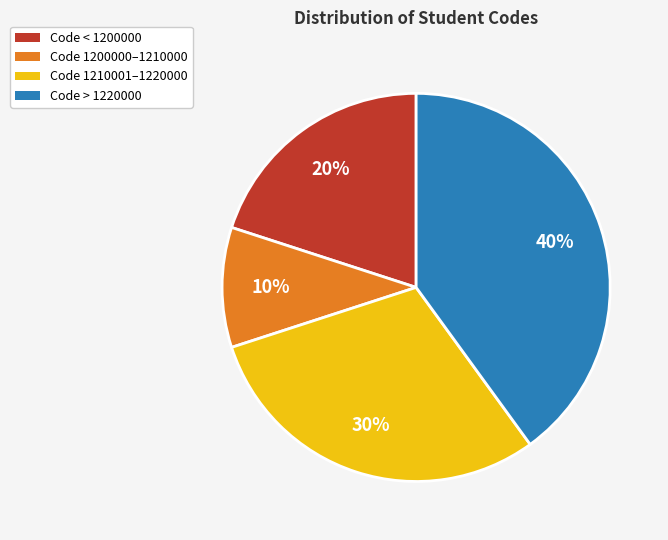

Which slice is the smallest?

Code 1200000–1210000